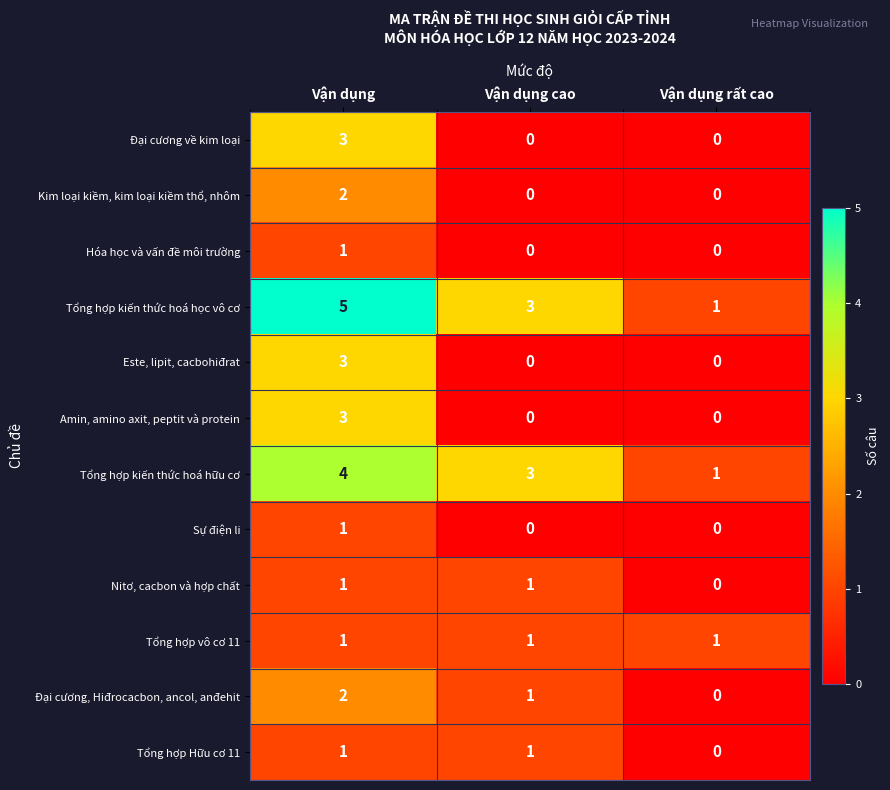

Which category has the highest value across all series?

Vận dụng